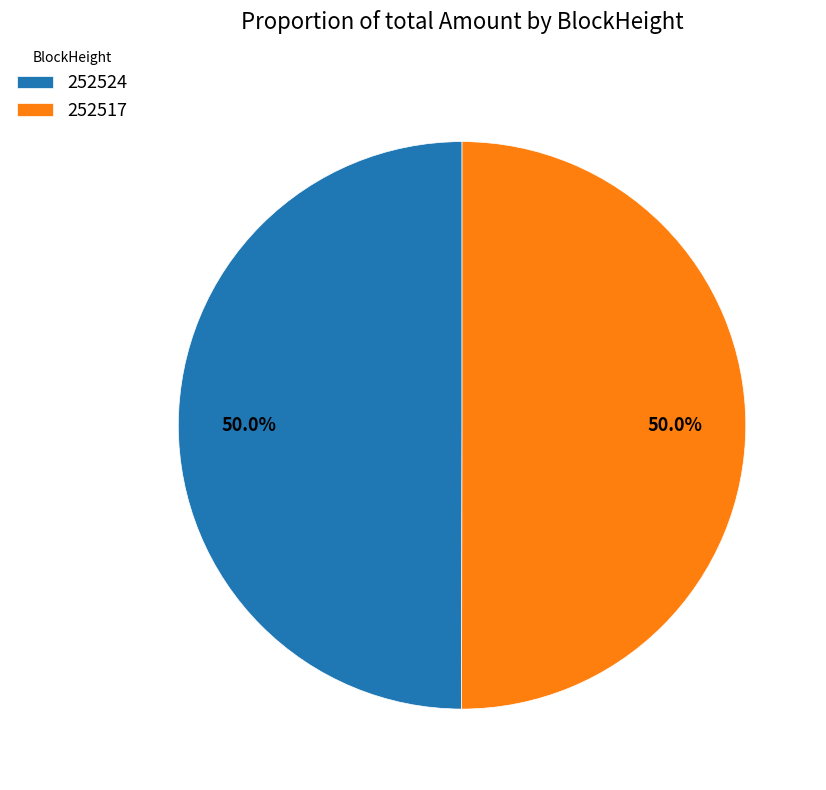

To the nearest percent, what percentage of the pie is 252517?

50%